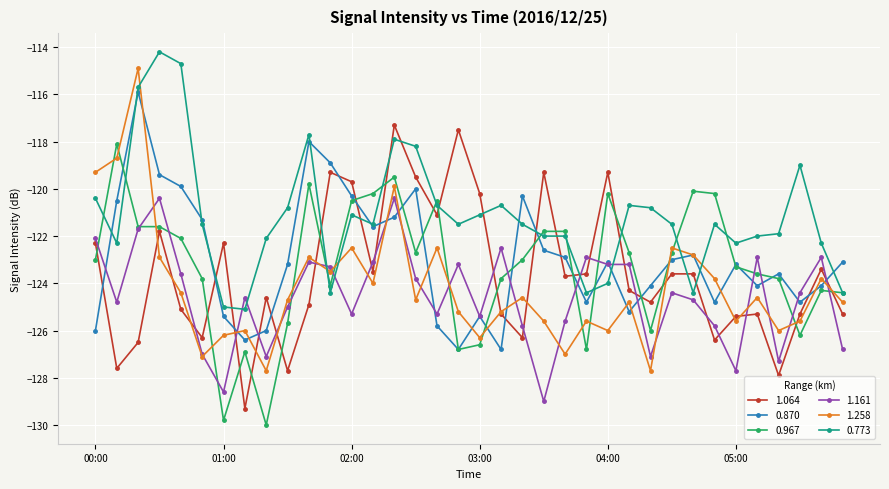

What is the maximum value for 0.870?

-115.9